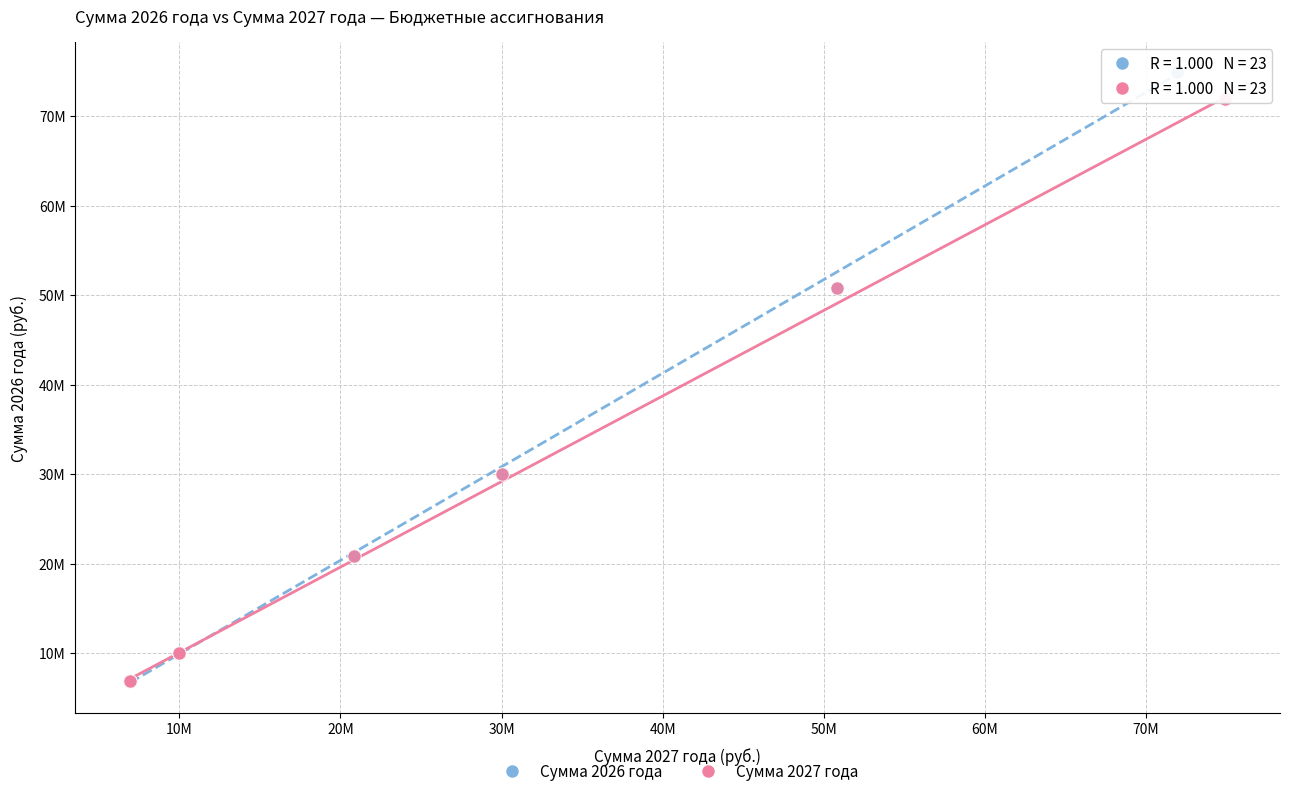

Which series has the widest spread of Y values?

Сумма 2026 года